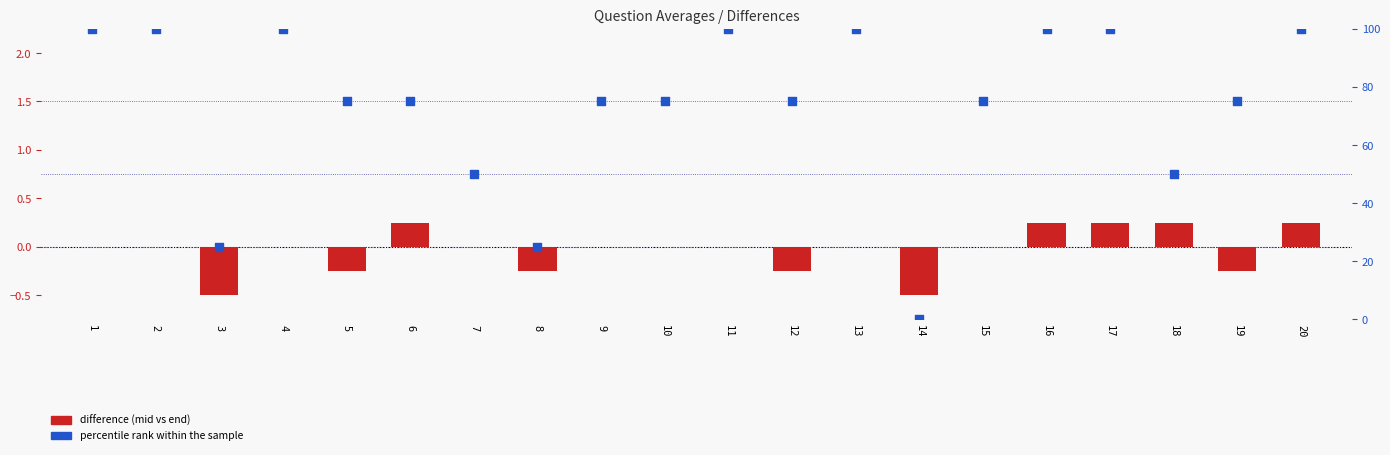

Which series contains the lowest Y value?

difference (mid vs end)